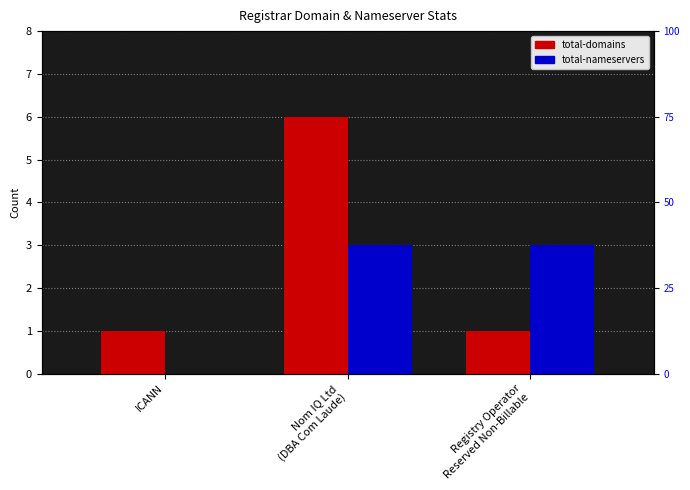

What is the sum of the total-domains values at Registry Operator
Reserved Non-Billable and Nom IQ Ltd
(DBA Com Laude)?

7